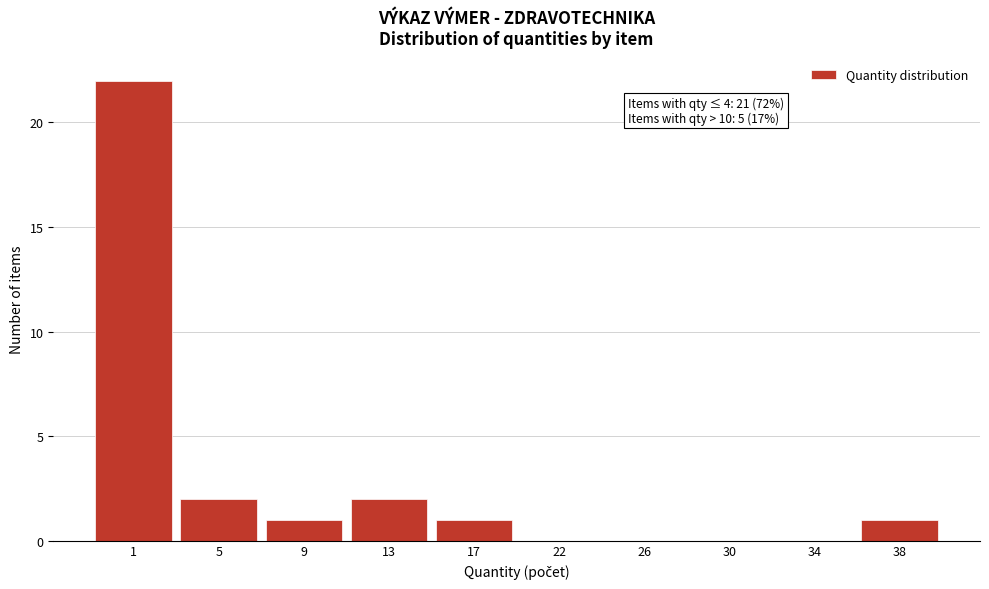

Reading left to right, what are all the values shown in this chart?

1=22	5=2	9=1	13=2	17=1	22=0	26=0	30=0	34=0	38=1